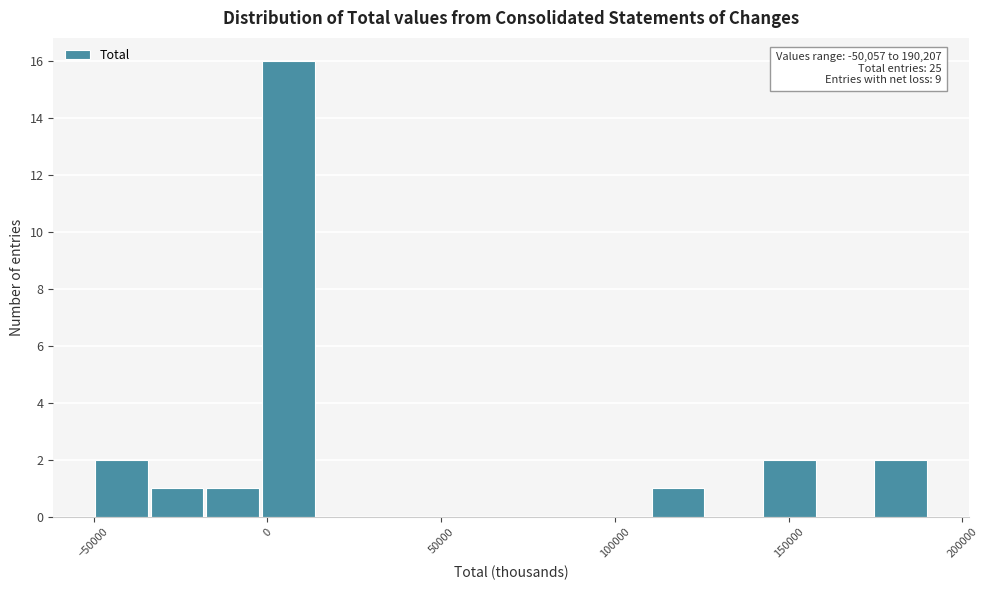

Around what value on the x-axis is the tallest bar? Give the approximate position of its centre, as read against the axis.

5000